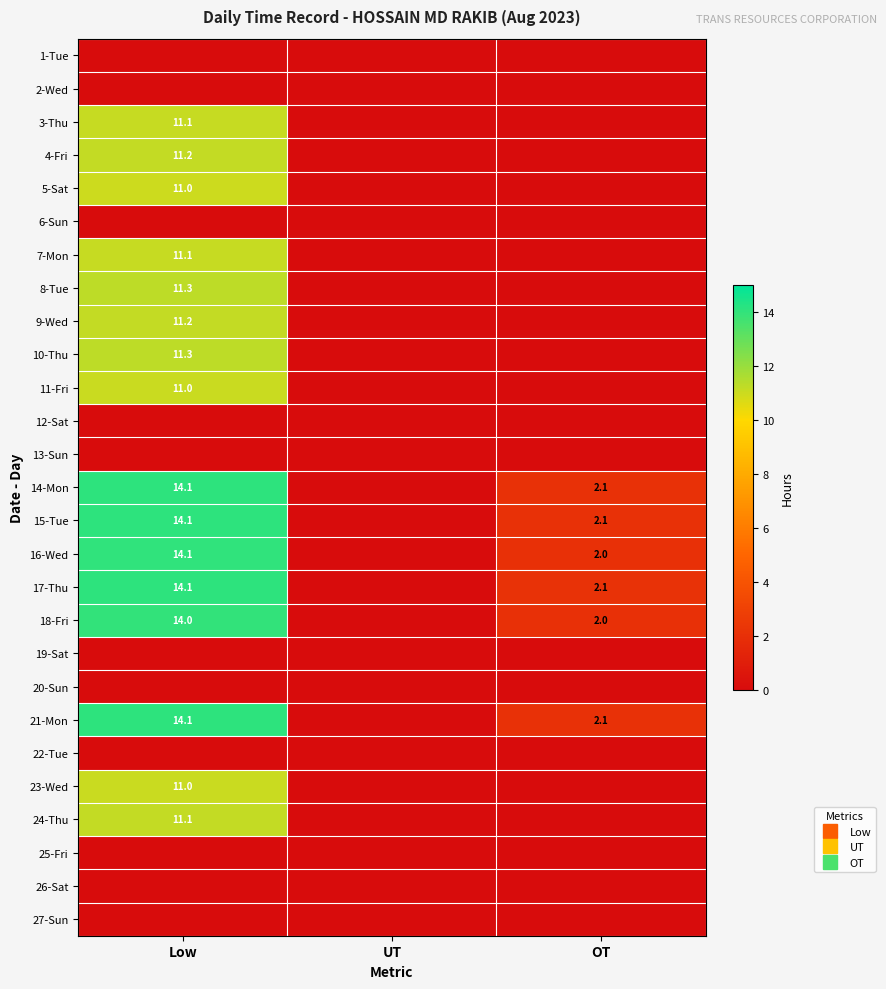

The value of 14-Mon at Low is 3.5. True or false?

False